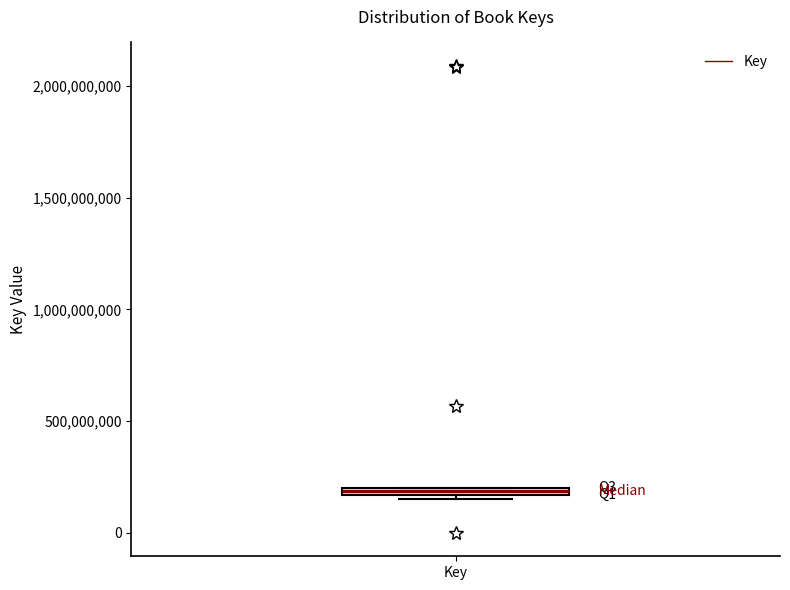

Where is the lower edge of the box for Key on the y-axis? The values are not printed on the chart, so give them approximately, as read against the axis.

150000000